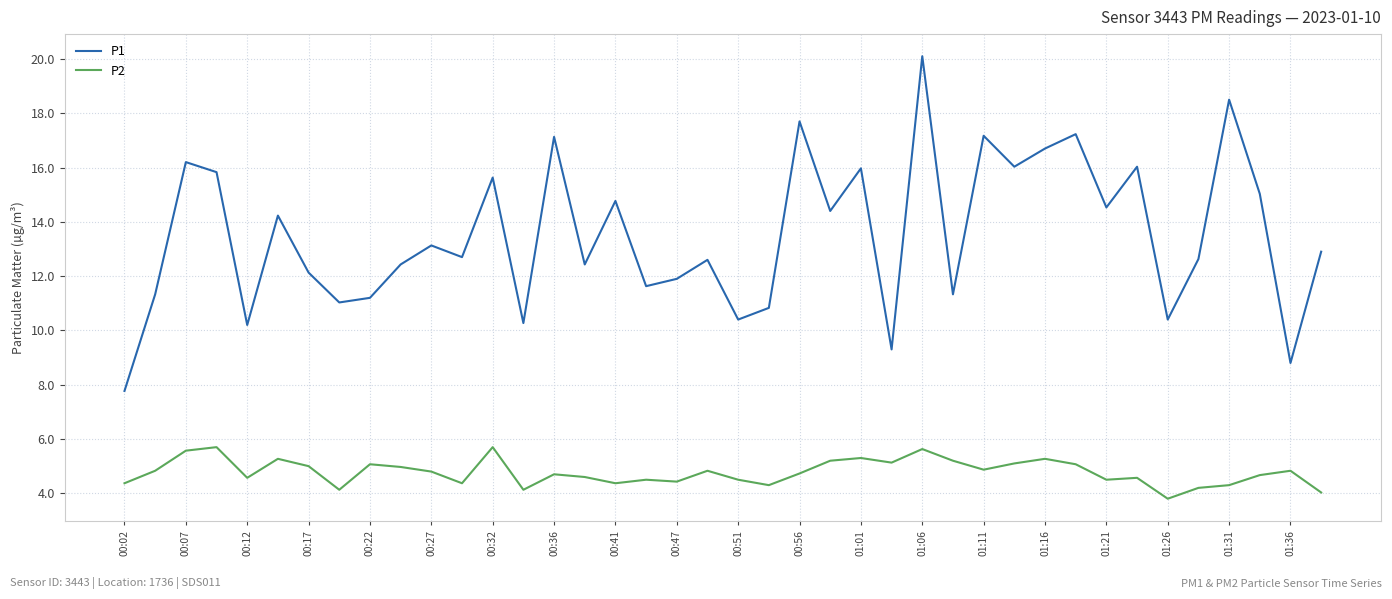

How many categories are shown in the chart?

40